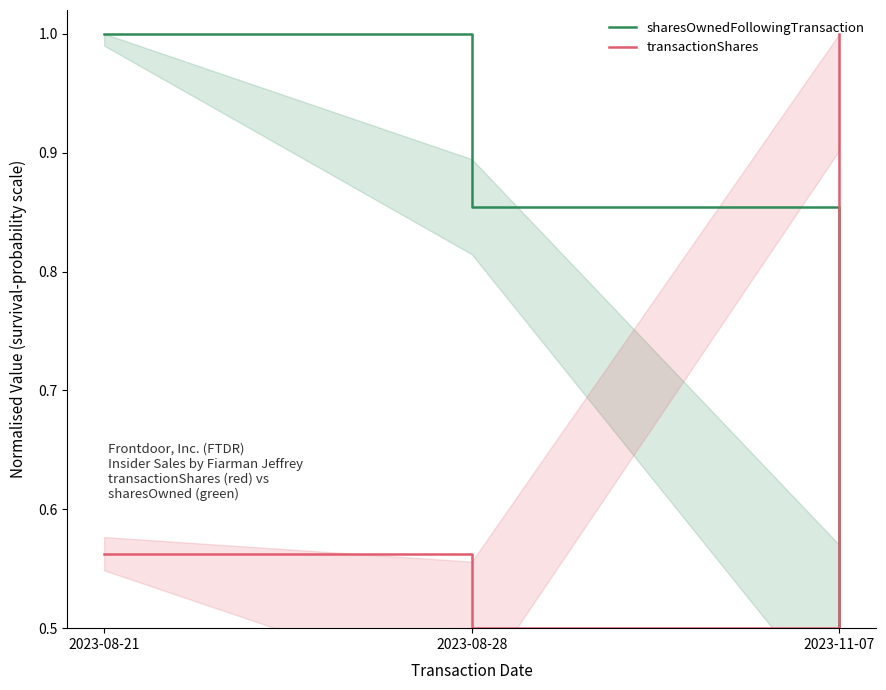

Count the transactionShares values in the range 0 to 1.

3